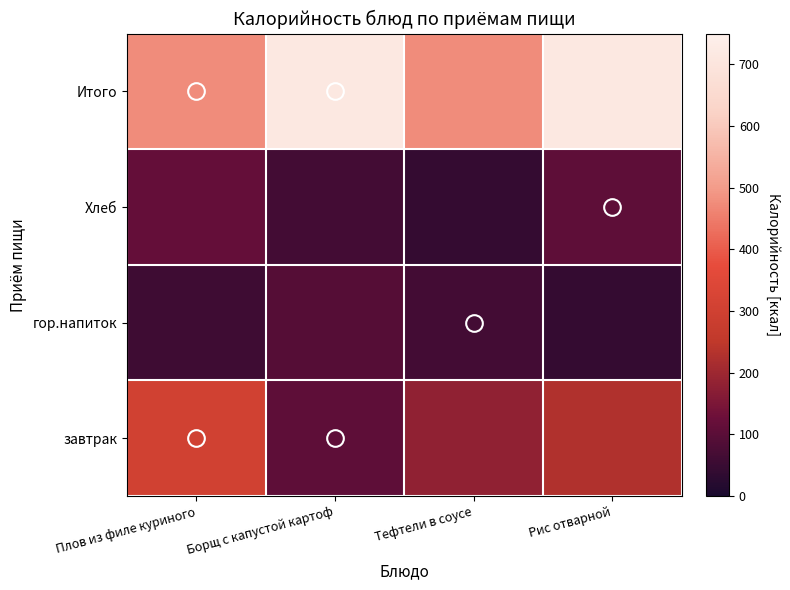

Count the number of categories in the chart.

4